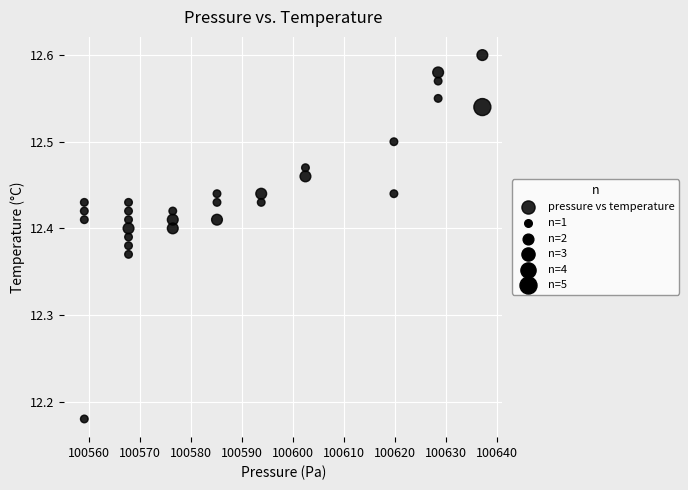

What is the range of Y values (max minus min)?

0.4